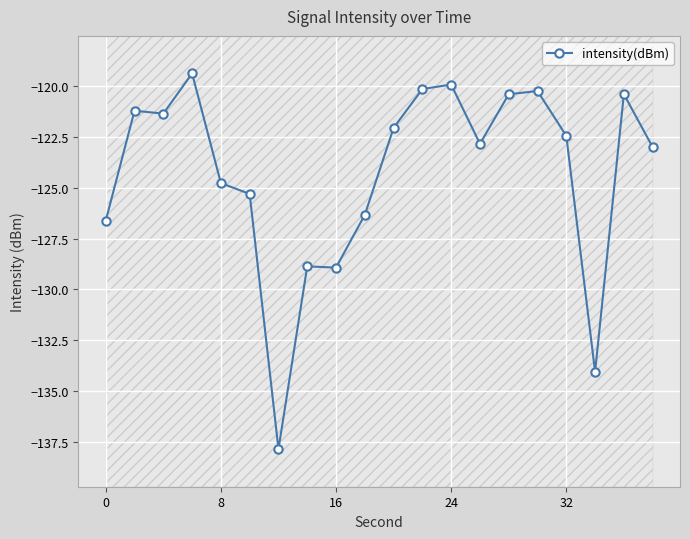

What value does the data have at 0?

-126.6